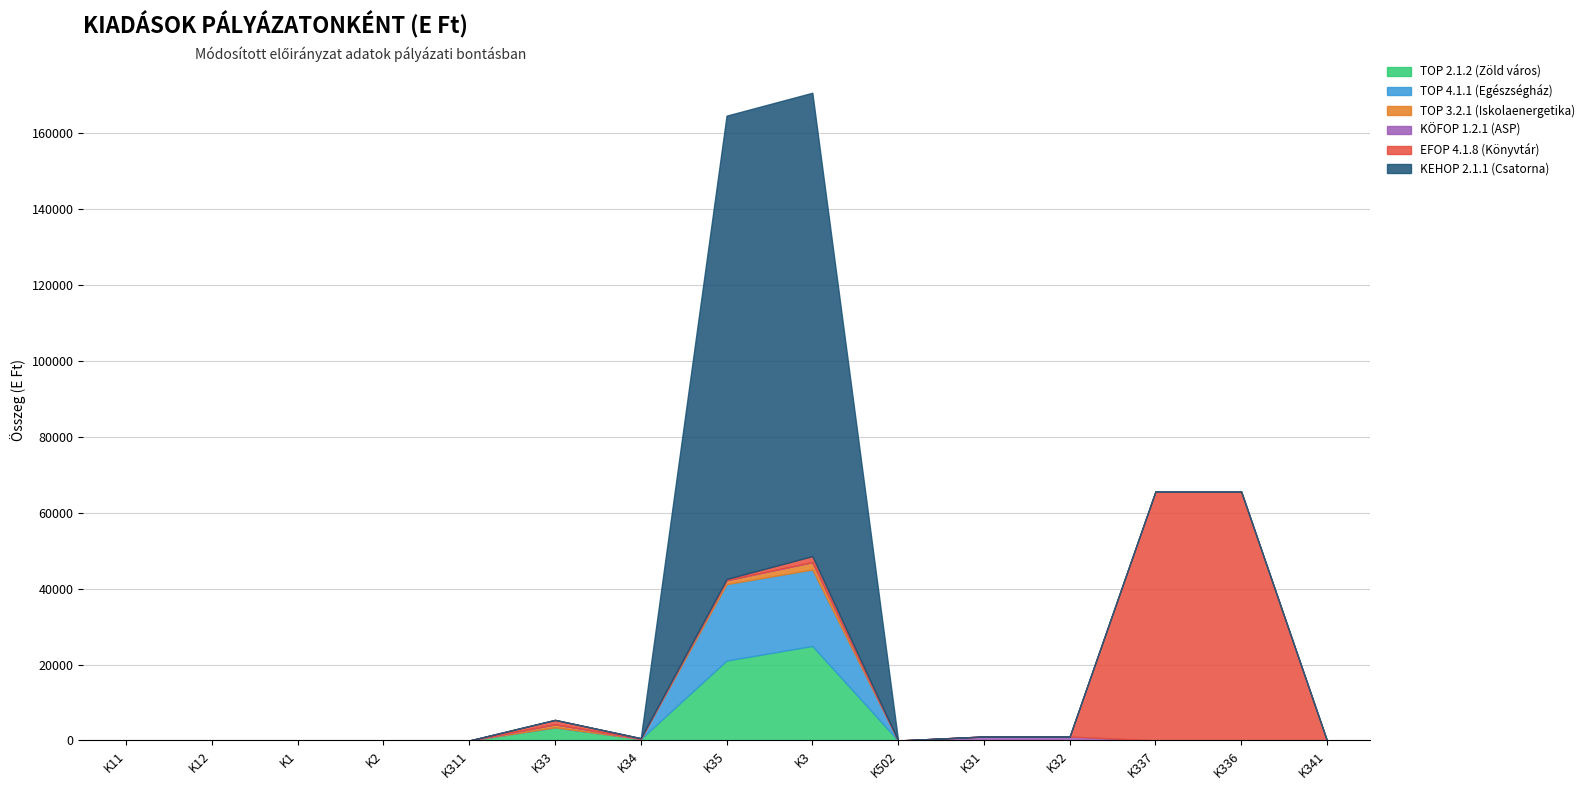

What position from the right is K12?

14